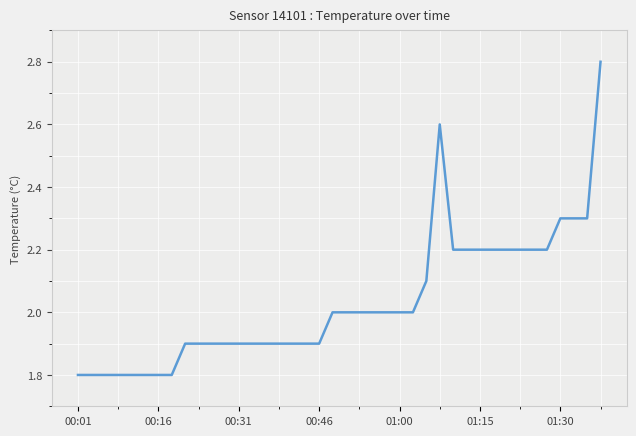

What is the difference between the maximum and minimum values?

1.0